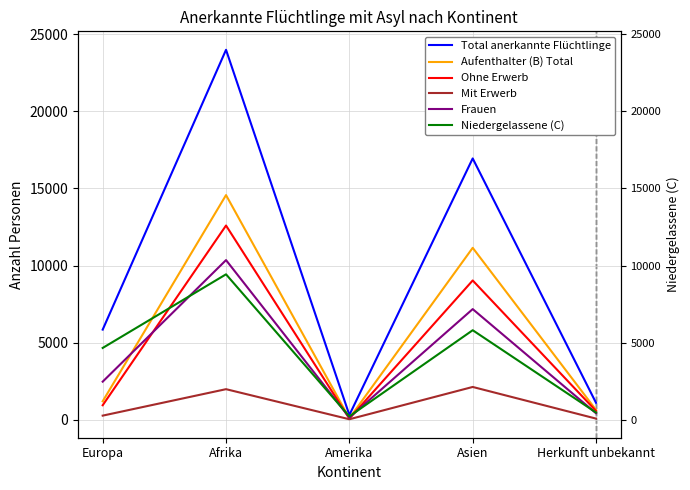

What is the value of the Ohne Erwerb point at the 2nd from the left?

12596